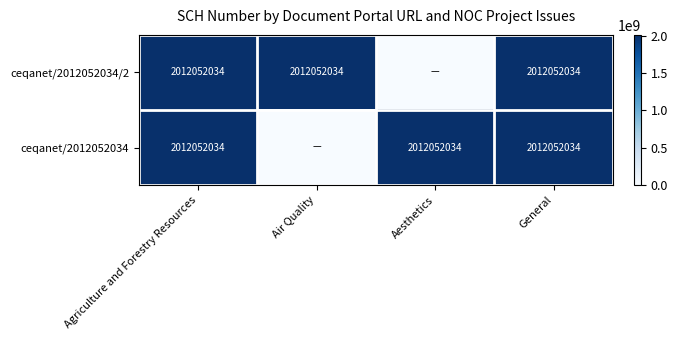

The ceqanet/2012052034 series shows 1171882955 at General. True or false?

False